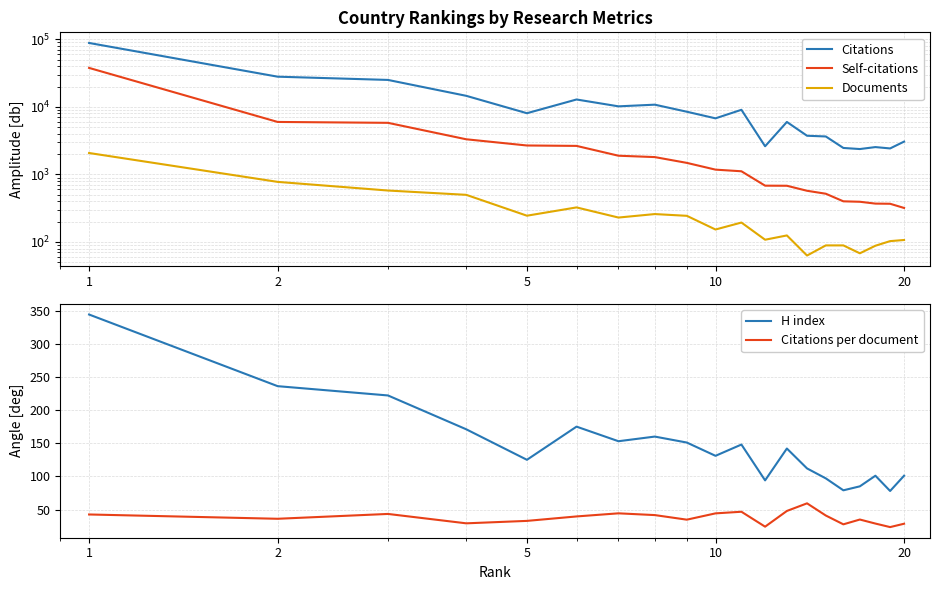

How many interior local valleys does the H index series have?

6